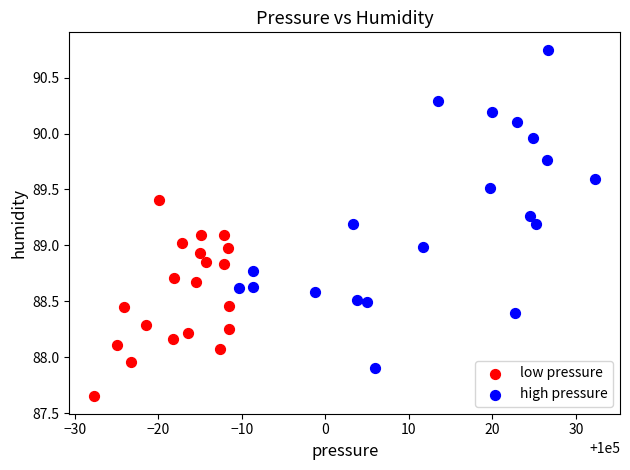

Which series reaches the maximum Y coordinate?

high pressure